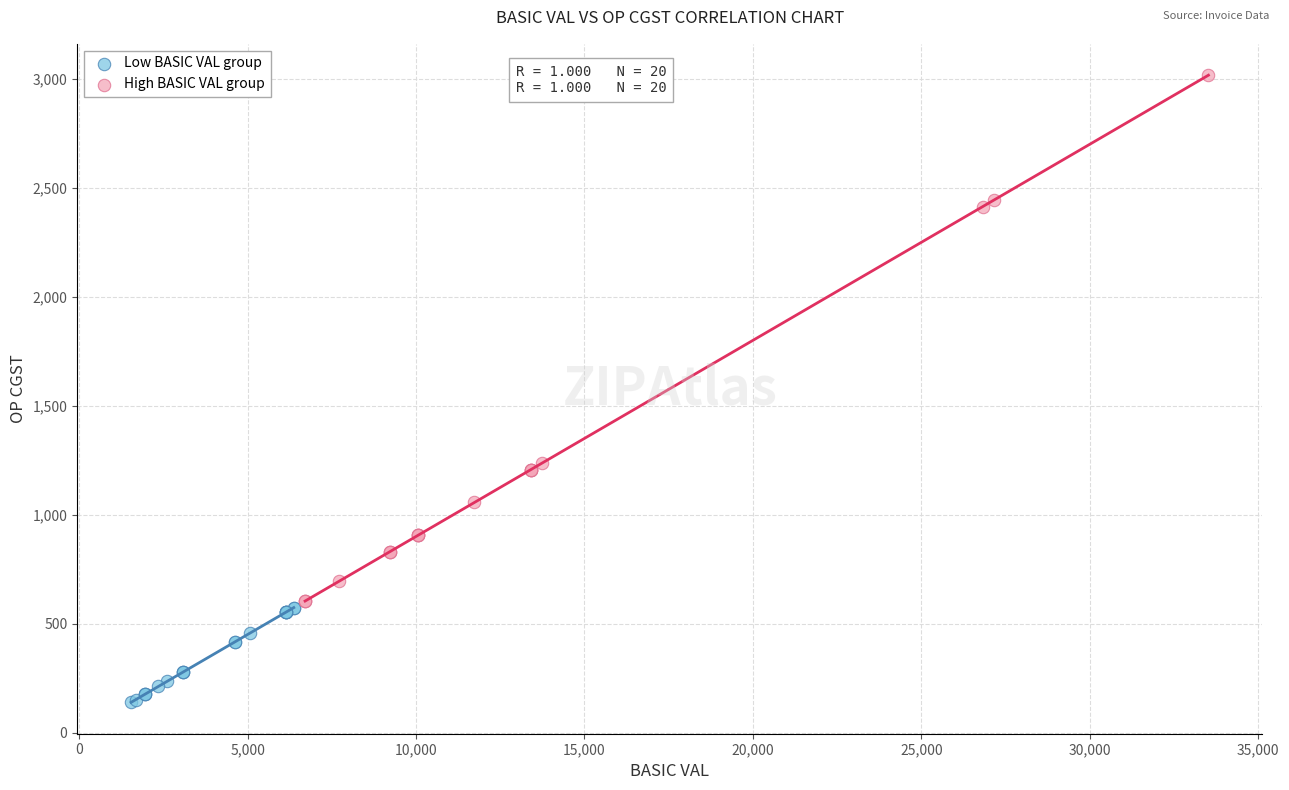

Which series has the largest Y range (max minus min)?

High BASIC VAL group